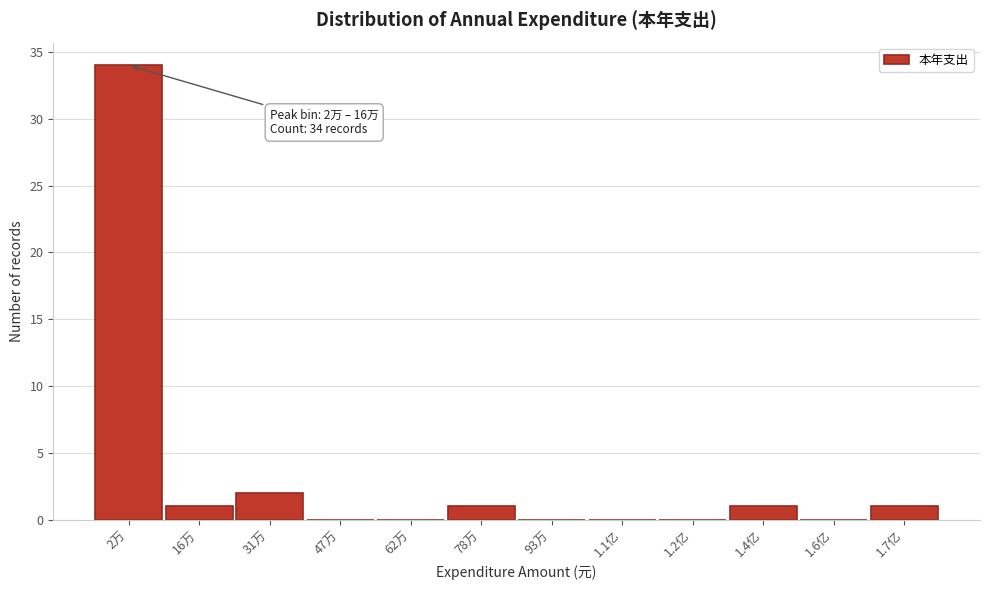

Reading left to right, transcribe all the data shown in this chart.

2万=34	16万=1	31万=2	47万=0	62万=0	78万=1	93万=0	1.1亿=0	1.2亿=0	1.4亿=1	1.6亿=0	1.7亿=1